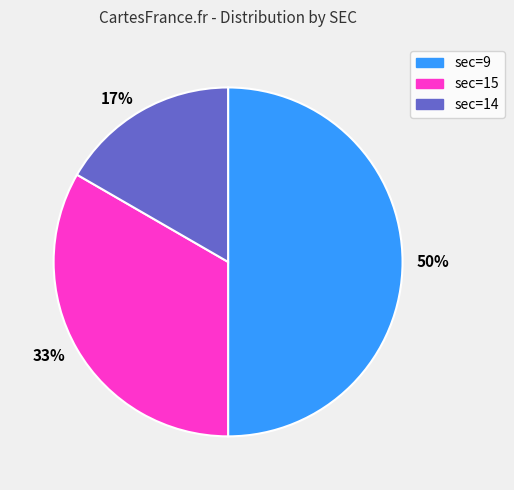

Is 17% the majority of the pie?

No